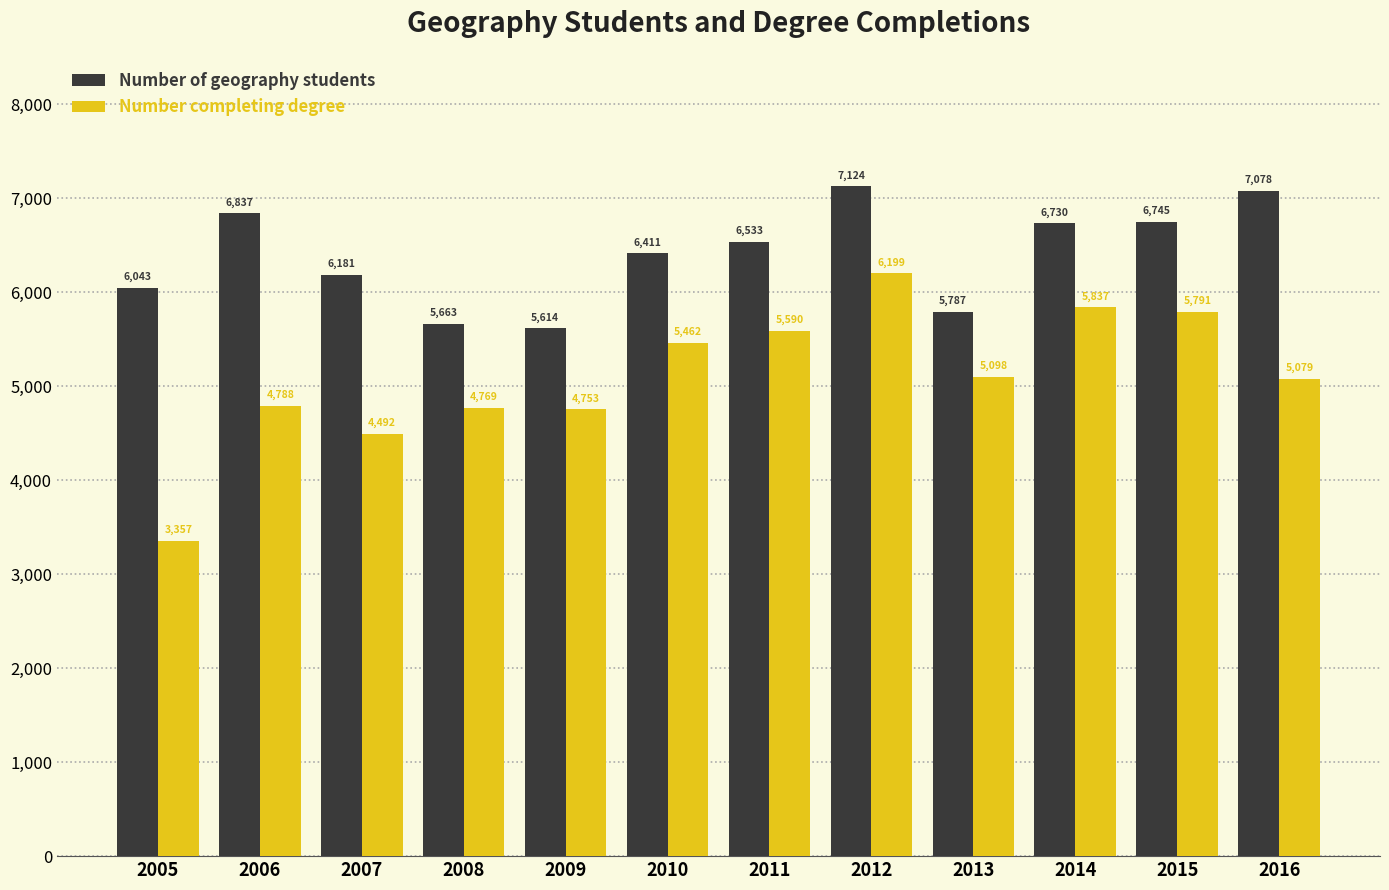

At which label does Number completing degree reach its peak?

2012